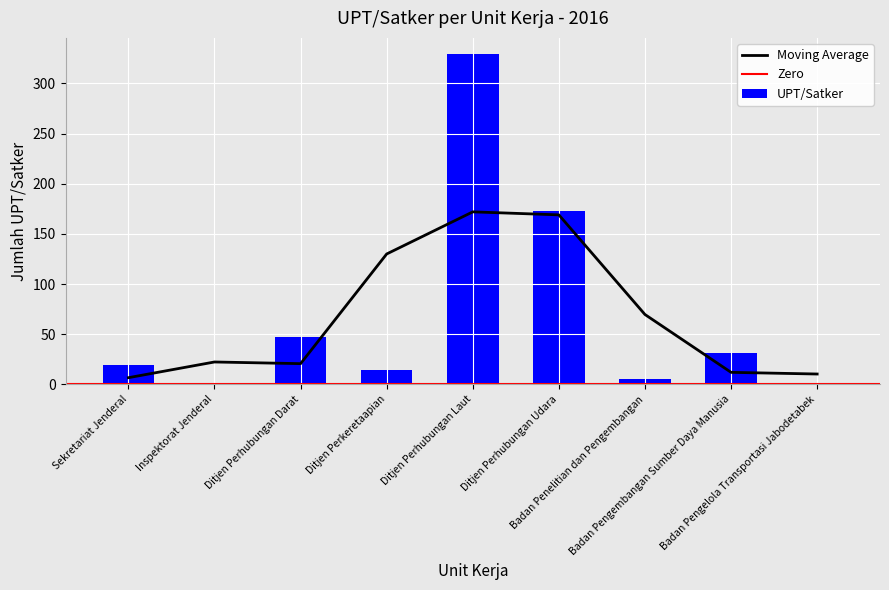

What position from the left is Badan Pengembangan Sumber Daya Manusia?

8